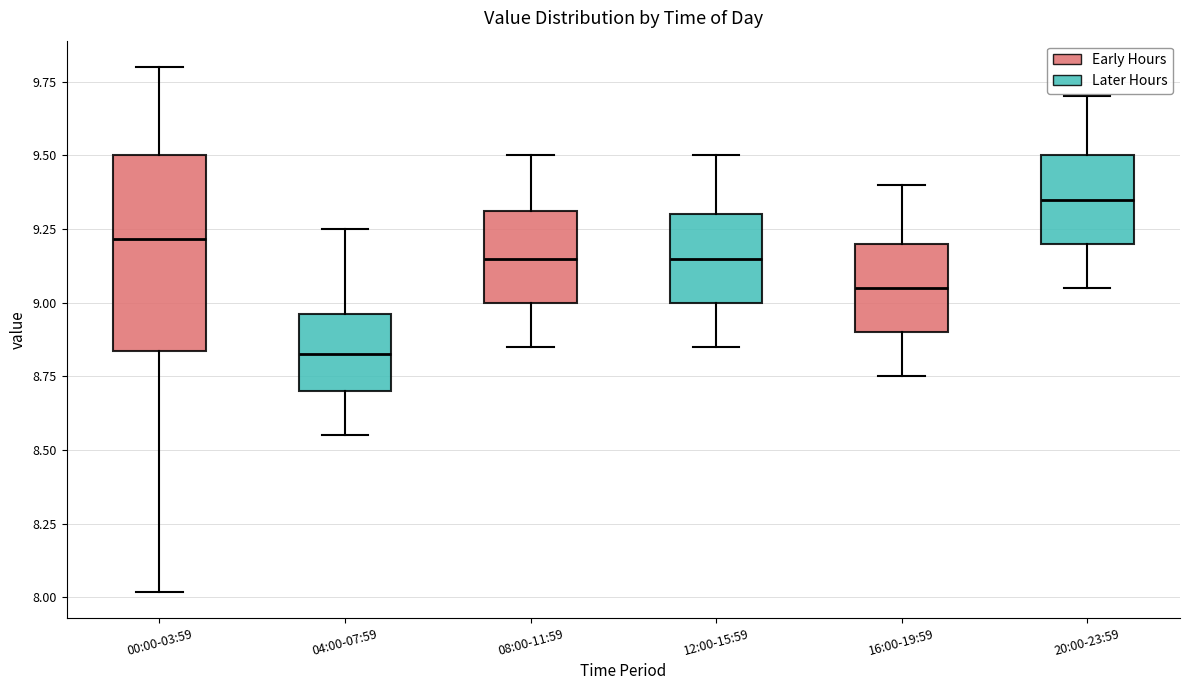

Where does the median line of the box for 20:00-23:59 sit on the y-axis? The values are not printed on the chart, so give them approximately, as read against the axis.

9.35